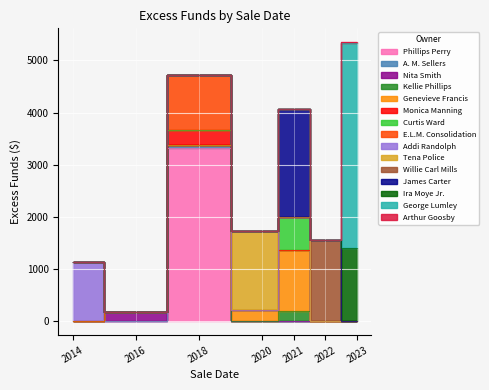

Where does the data first go above 1131?

2018-12-04